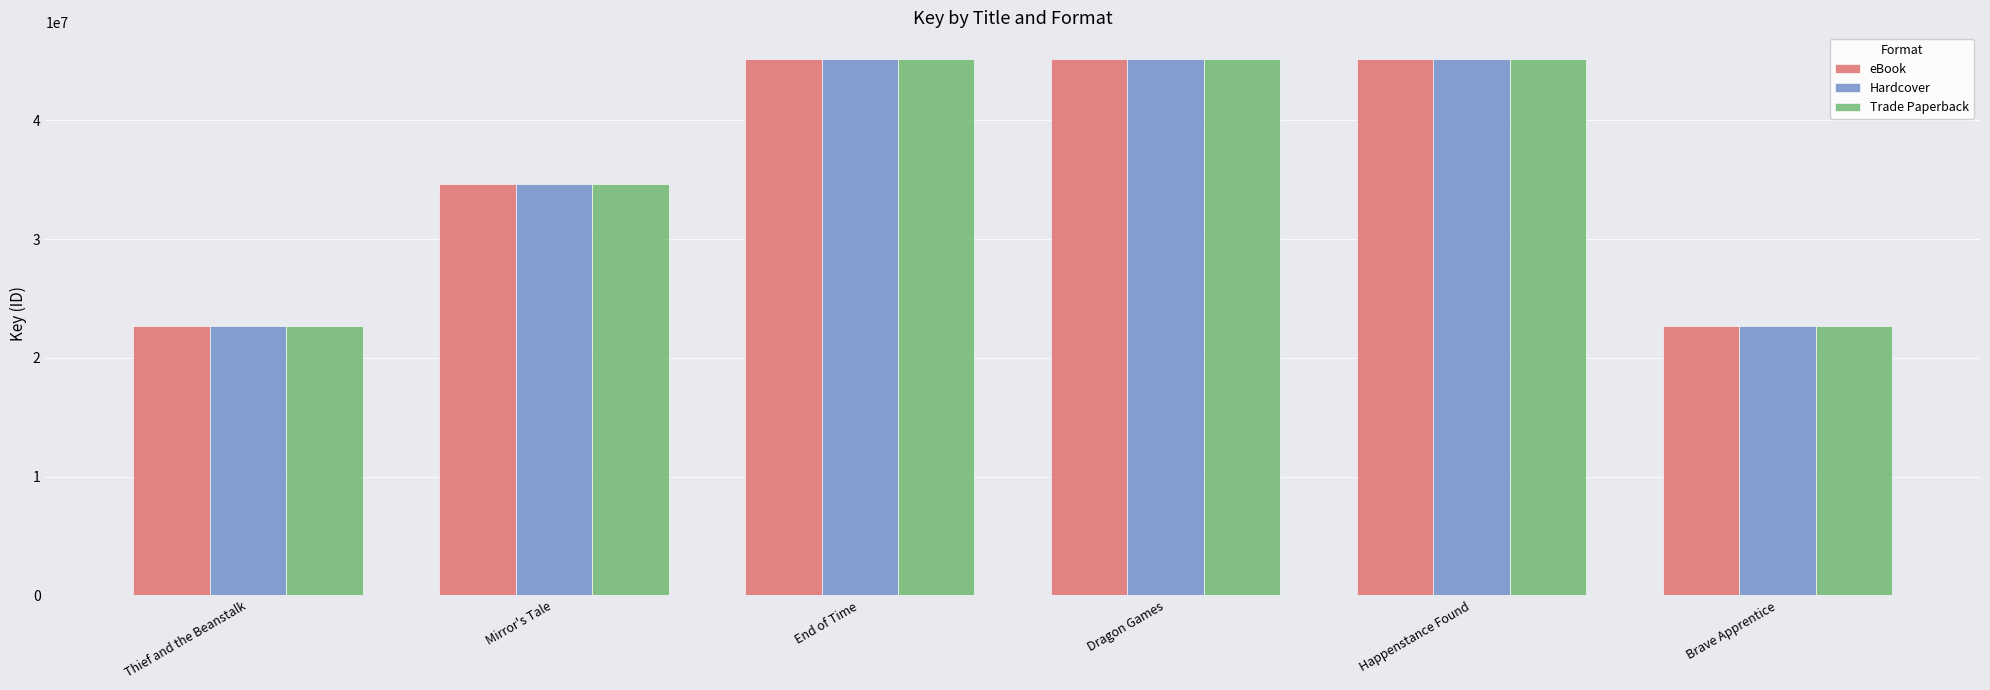

What is the label of the 2nd bar from the right?

Happenstance Found